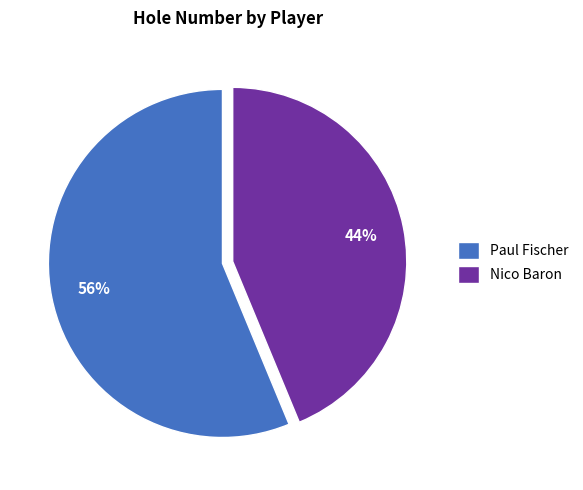

To the nearest percent, what is the combined percentage of Nico Baron and Paul Fischer?

100%